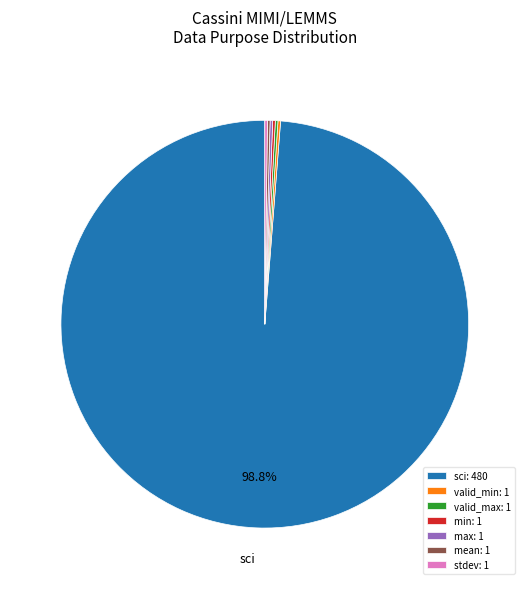

Which slice is the largest?

sci